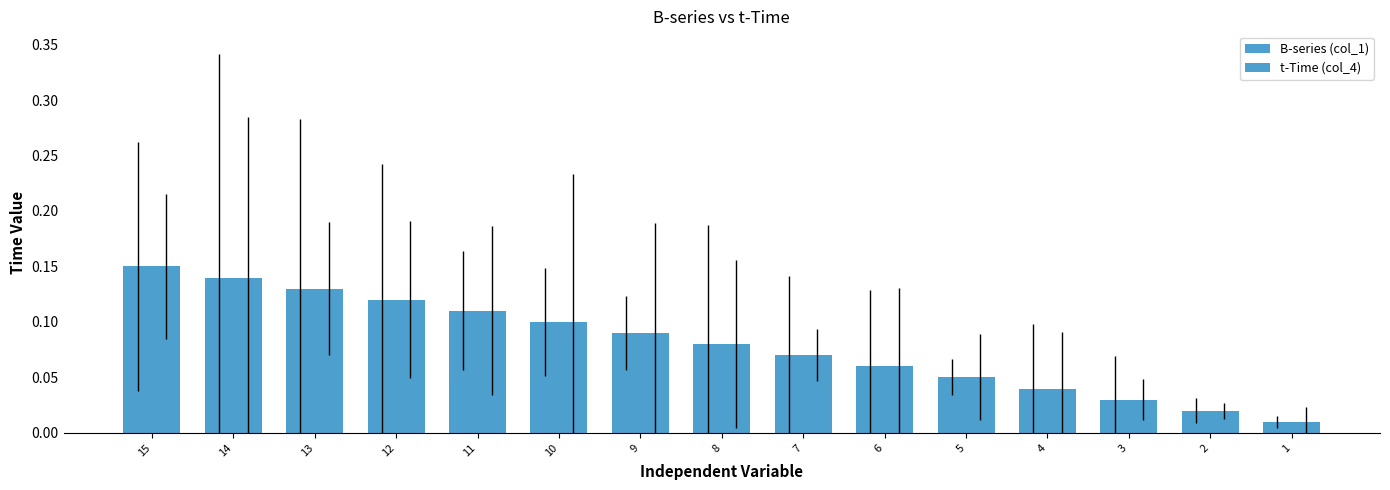

Does the chart contain any negative values?

No